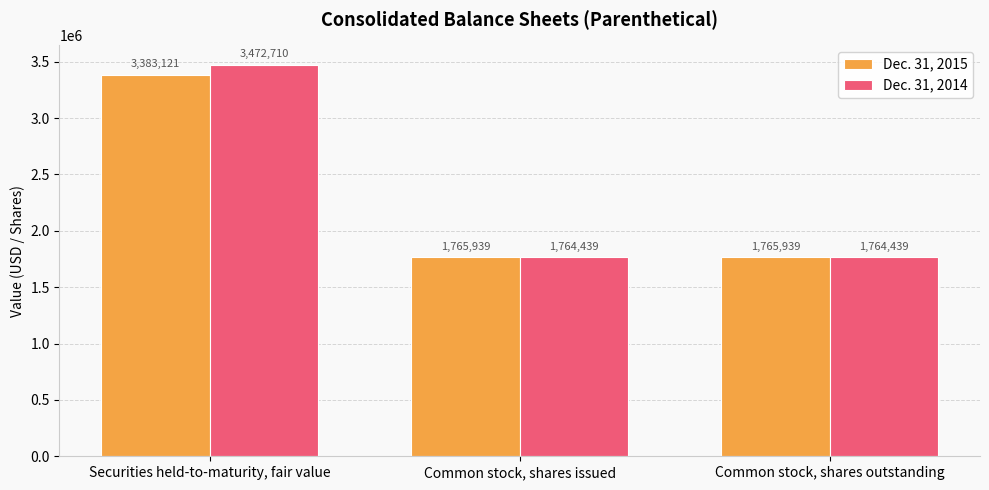

What is the maximum value for Dec. 31, 2015?

3383121